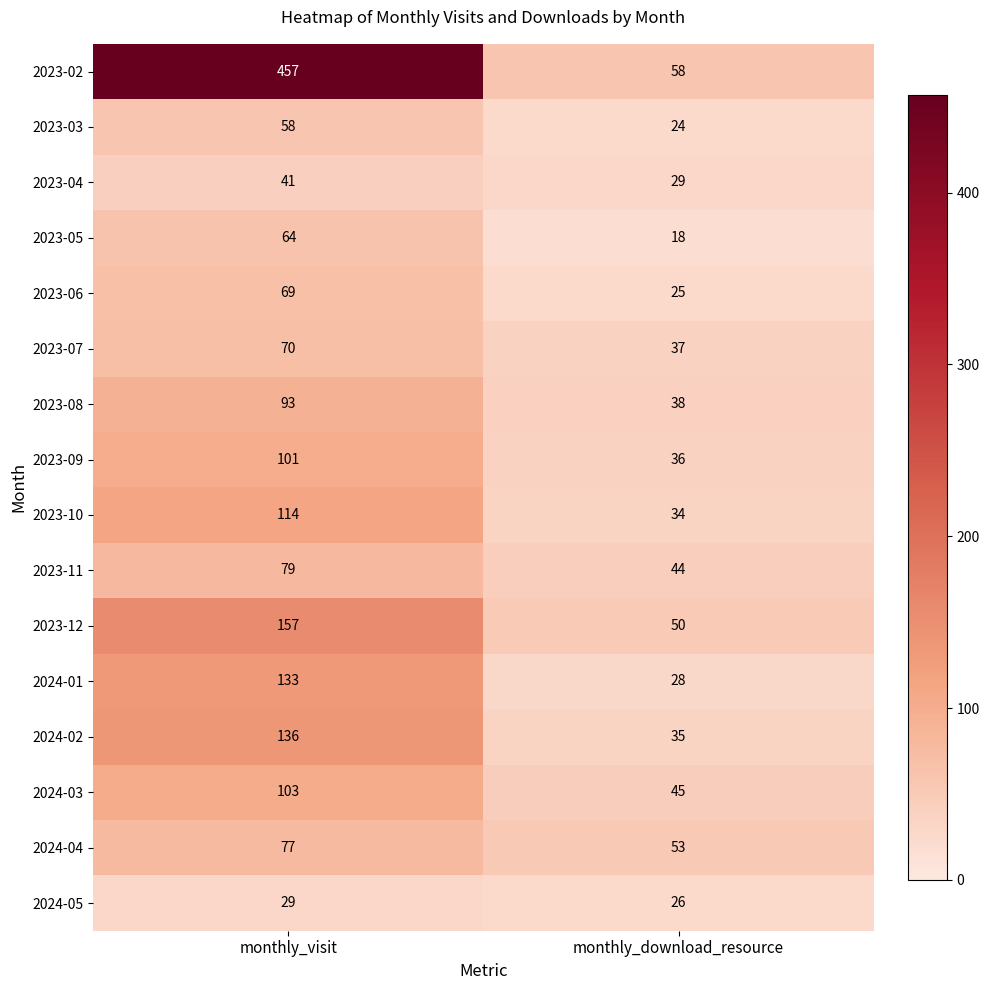

At which category is the sum across all series the highest?

monthly_visit